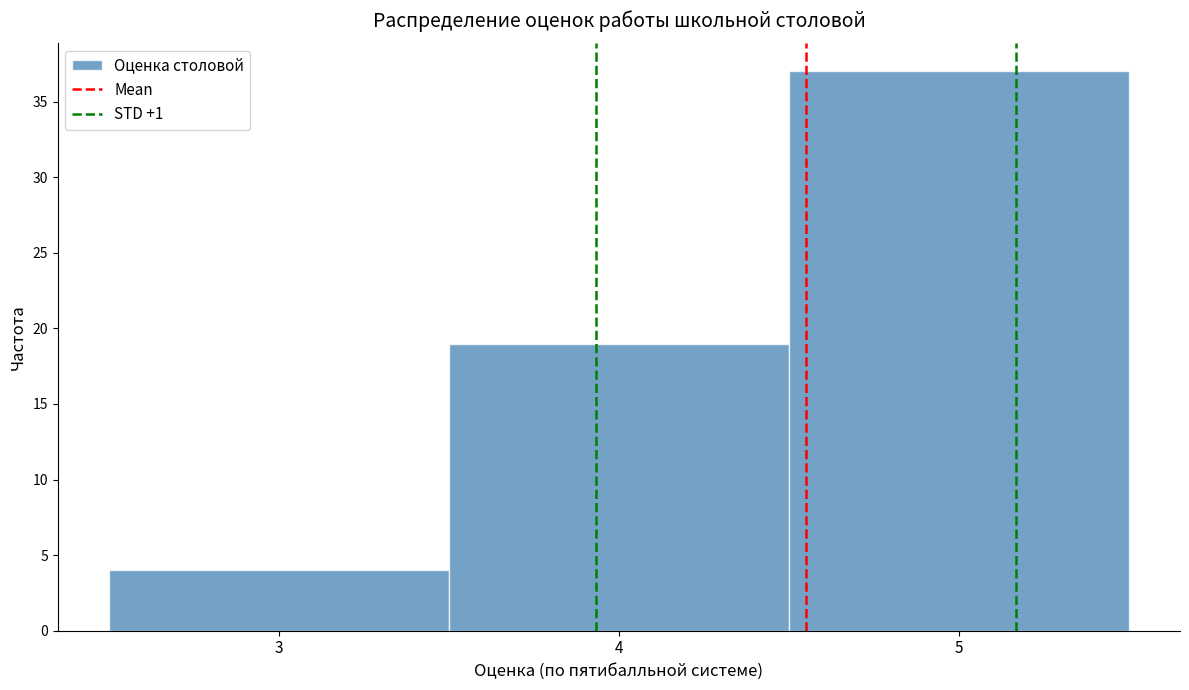

Reading left to right, list every bar in this chart as the range it spans on the x-axis followed by its height. The values are not printed on the chart, so give them approximately, as read against the axis.

2.5 to 3.5: 4
3.5 to 4.5: 19
4.5 to 5.5: 37